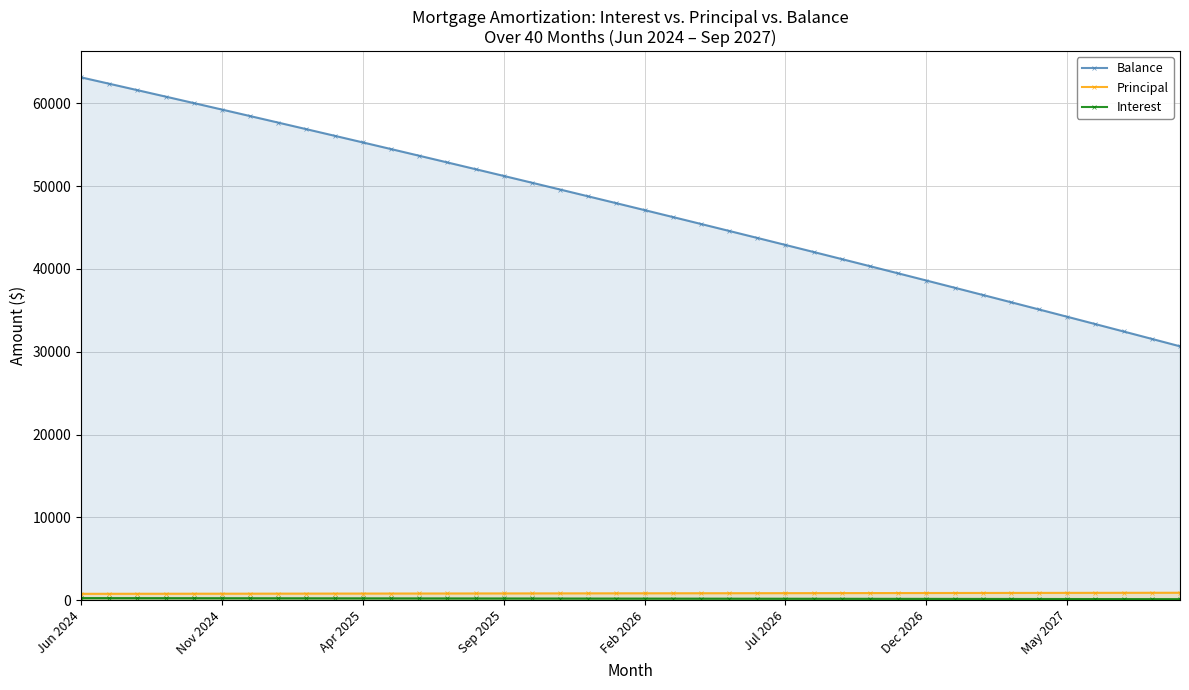

What is the spread (max minus min) of values at 11?

54265.2